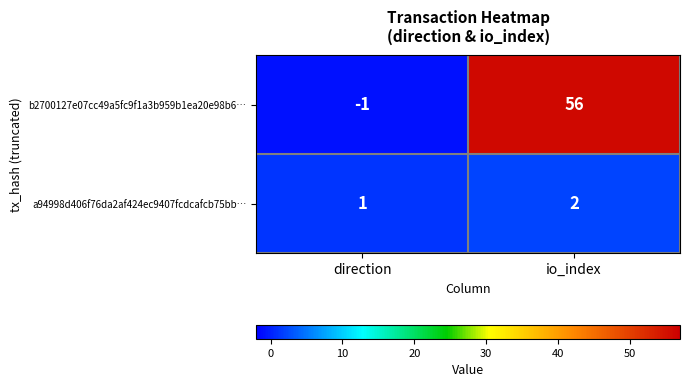

The value of b2700127e07cc49a5fc9f1a3b959b1ea20e98b6… at direction is 0. True or false?

False